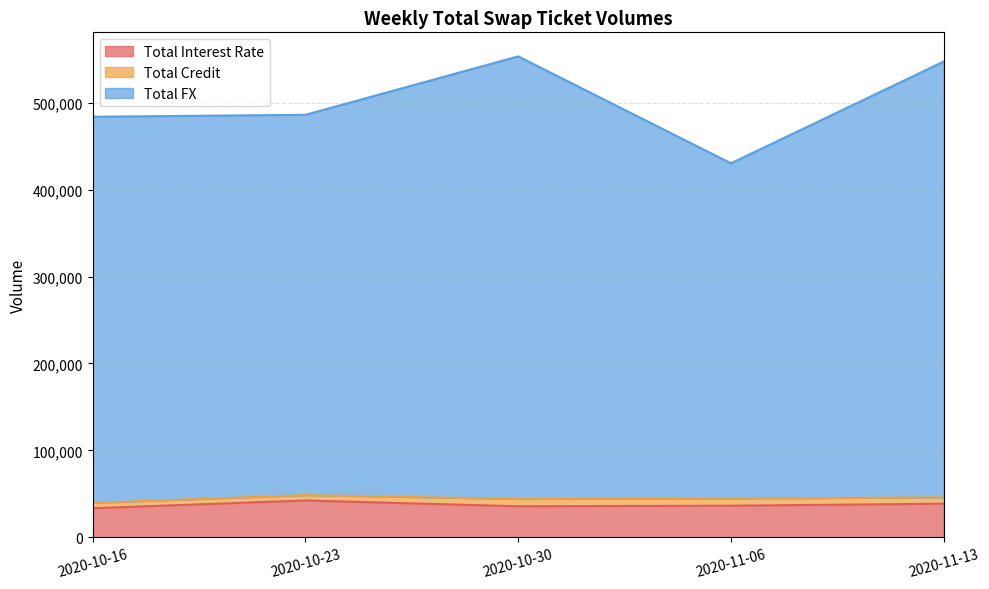

At which label does Total FX first exceed 486046?

2020-10-30